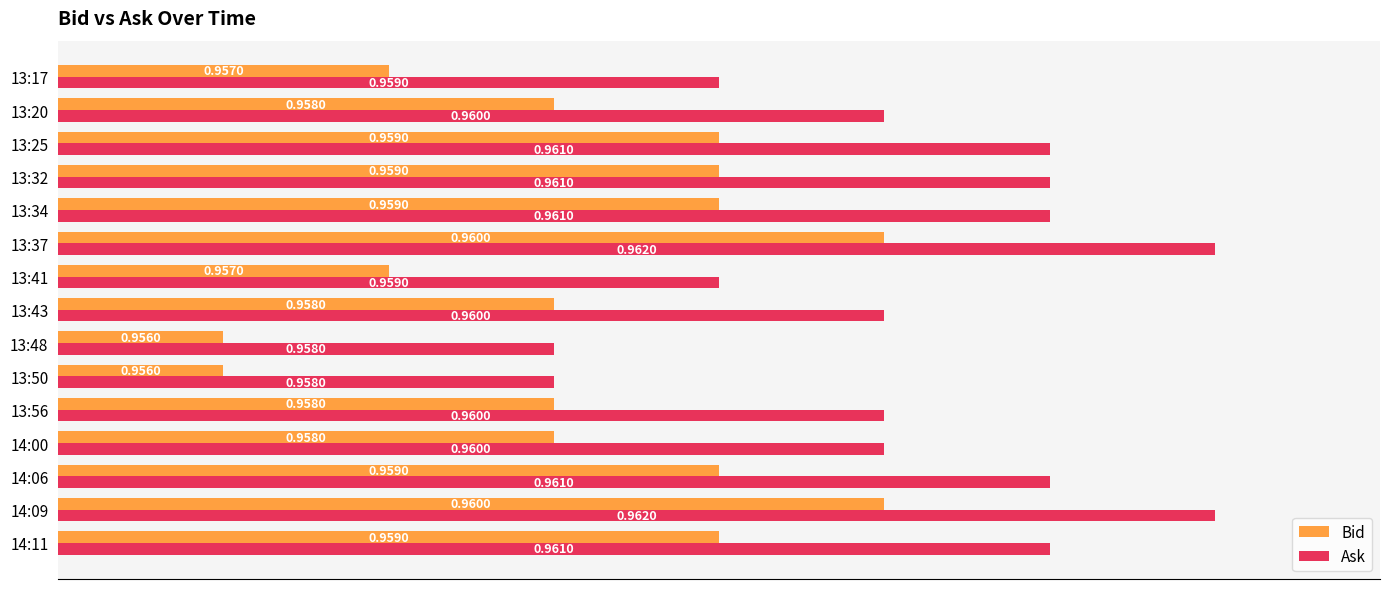

What is the total value across all series at 13:56?

1.9